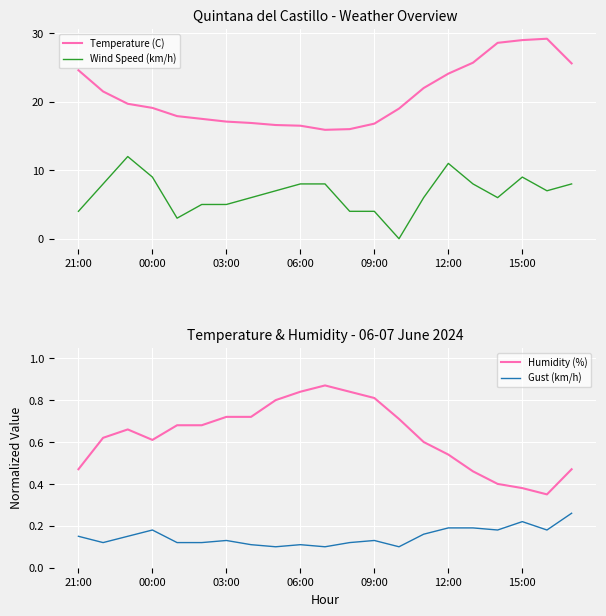

Which series has the widest spread of values?

Temperature (C)